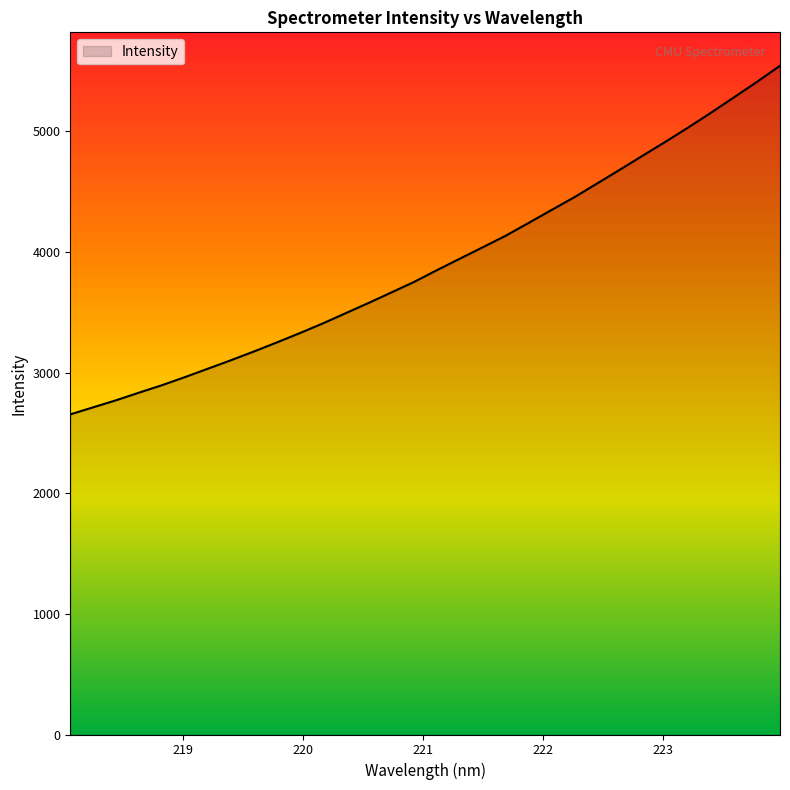

What is the greatest value displayed?

5543.0